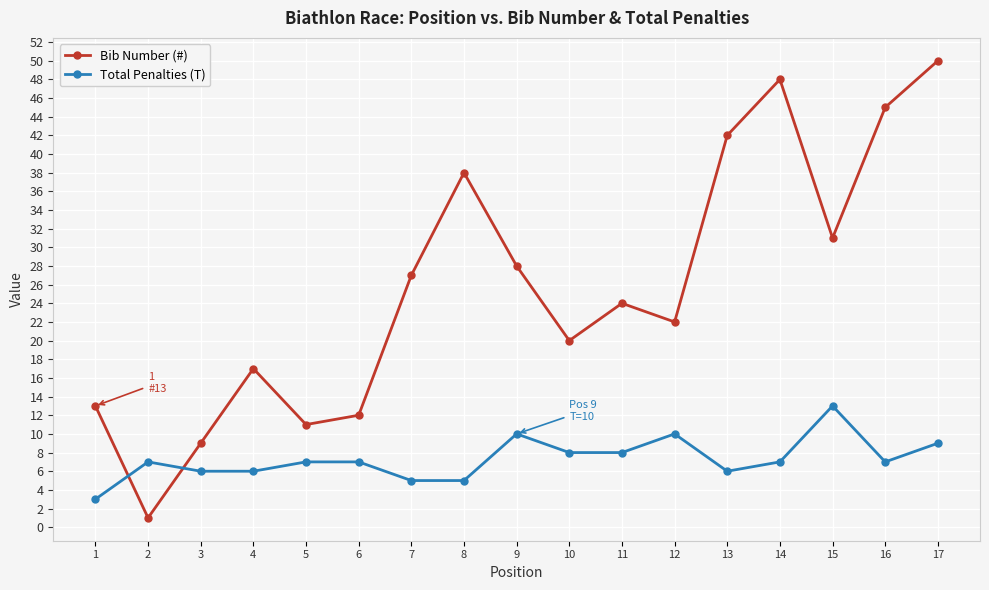

At which category does Bib Number (#) reach its first local valley?

2